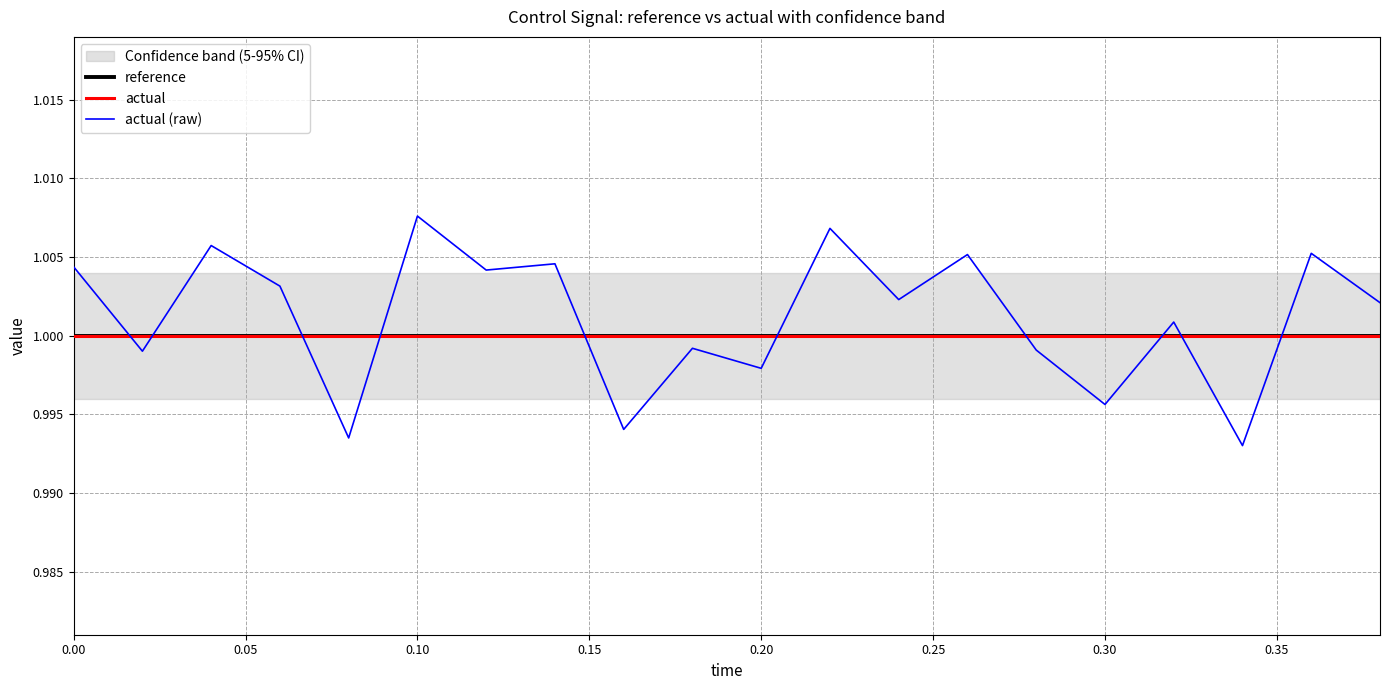

True or false: actual (raw) has more than 0 interior local peaks.

True